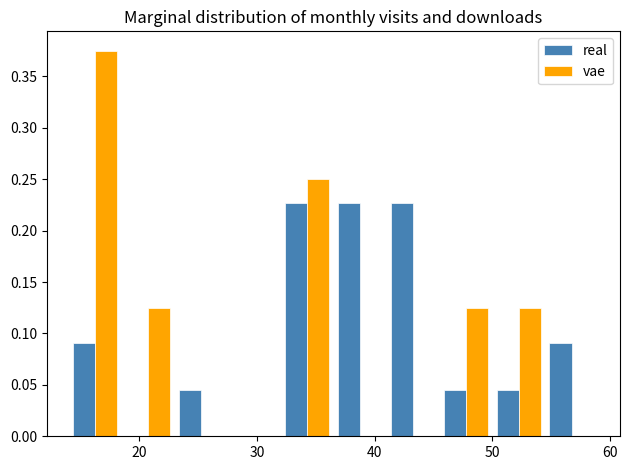

Reading left to right, list every range on the x-axis with the height of the bar of each series over it. Neither the bar edges nor the heights are printed on the chart, so give them approximately, as read against the axes.

14.0 to 18.5: real=0.090	vae=0.375
18.5 to 23.0: real=0	vae=0.125
23.0 to 27.5: real=0.045	vae=0
27.5 to 32.0: real=0	vae=0
32.0 to 36.5: real=0.225	vae=0.250
36.5 to 41.0: real=0.225	vae=0
41.0 to 45.5: real=0.225	vae=0
45.5 to 50.0: real=0.045	vae=0.125
50.0 to 54.5: real=0.045	vae=0.125
54.5 to 59.0: real=0.090	vae=0